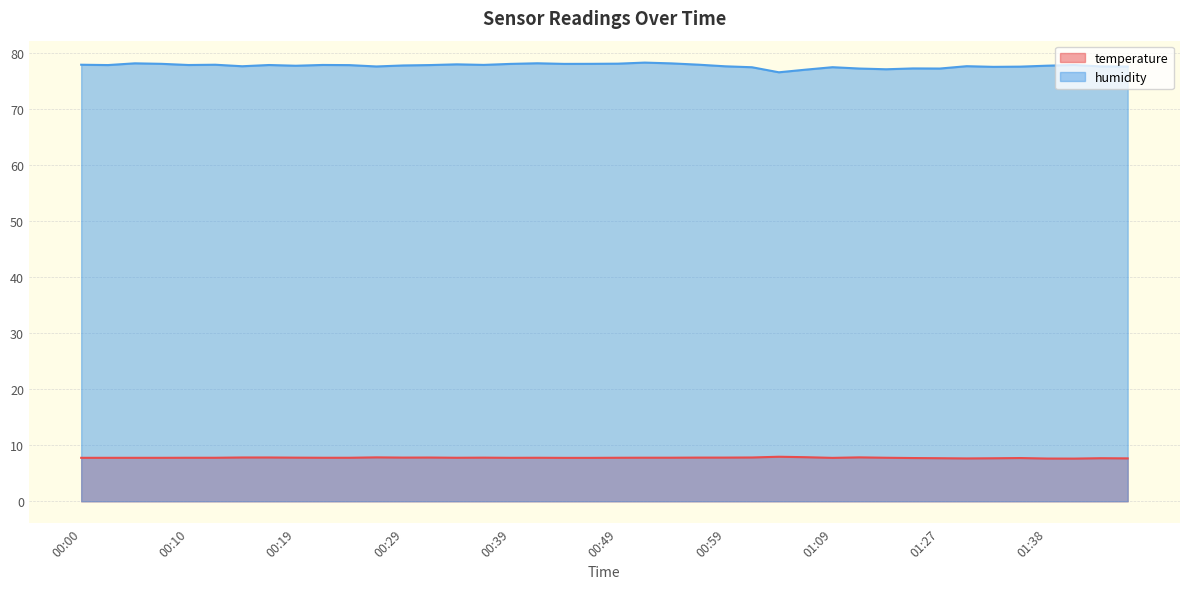

Rank the categories by temperature value from highest to lowest.

01:04, 01:06, 00:27, 01:14, 00:14, 00:17, 01:01, 00:31, 00:29, 00:56, 00:59, 00:19, 00:36, 00:51, 00:54, 00:10, 00:12, 00:22, 00:24, 00:34, 00:41, 00:49, 01:17, 00:00, 00:02, 00:05, 00:07, 00:39, 00:44, 00:46, 01:09, 01:25, 01:36, 01:27, 01:43, 01:33, 01:46, 01:30, 01:38, 01:41